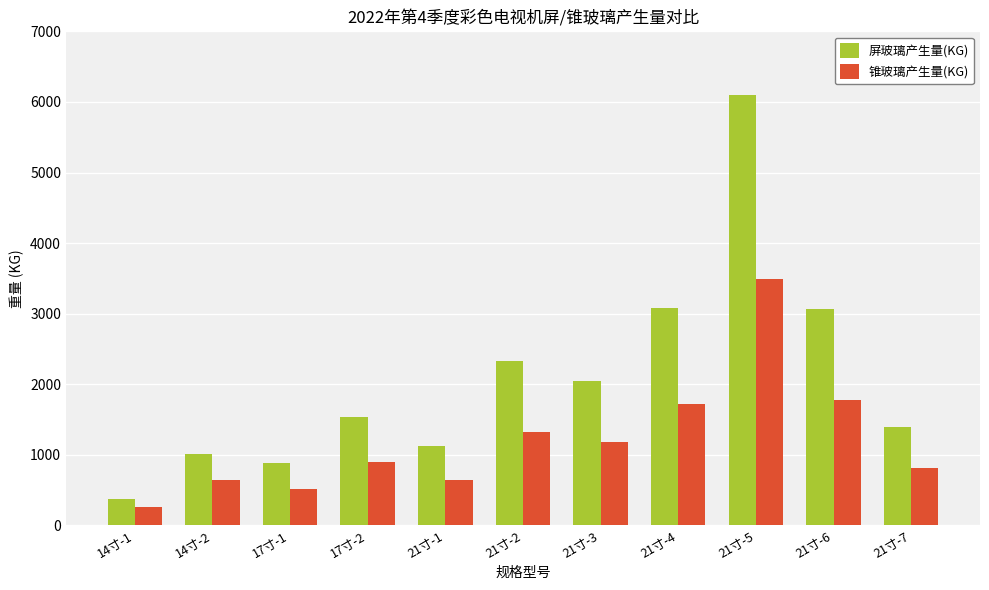

What is the label of the 7th bar from the left?

21寸-3